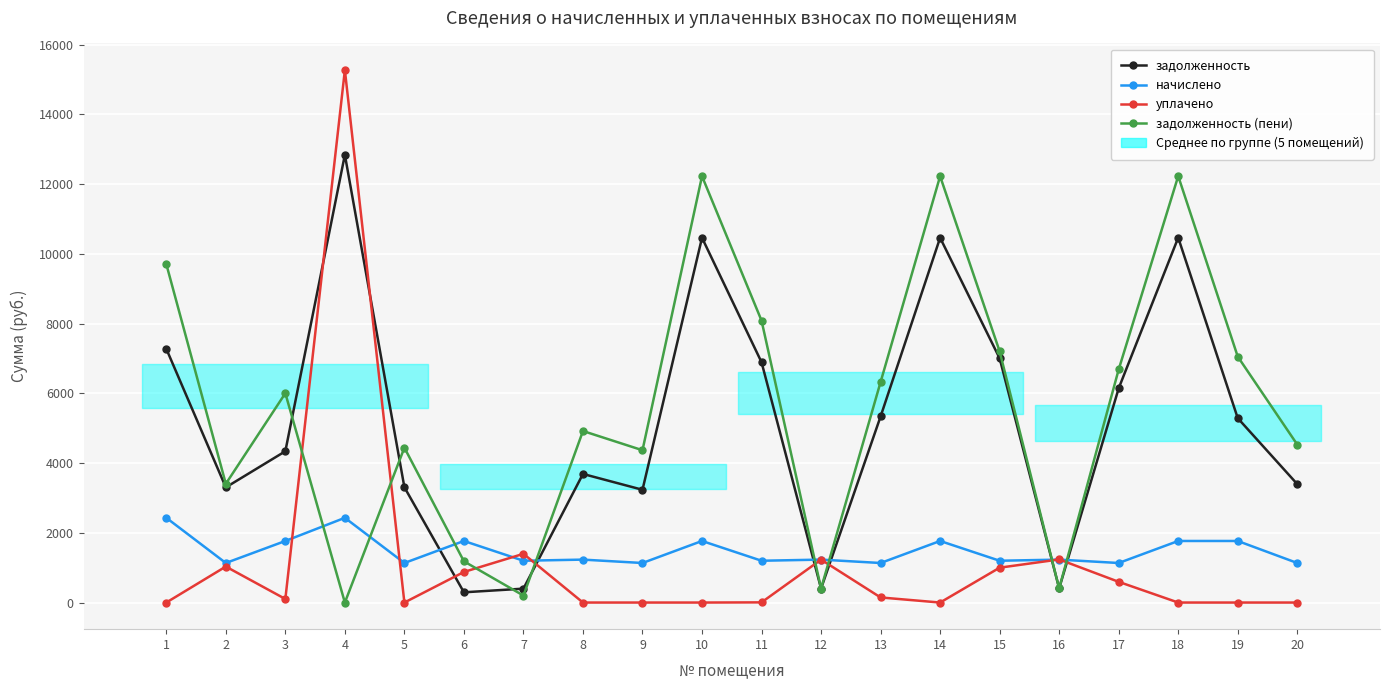

The задолженность (пени) series shows 199.8 at 7. True or false?

True